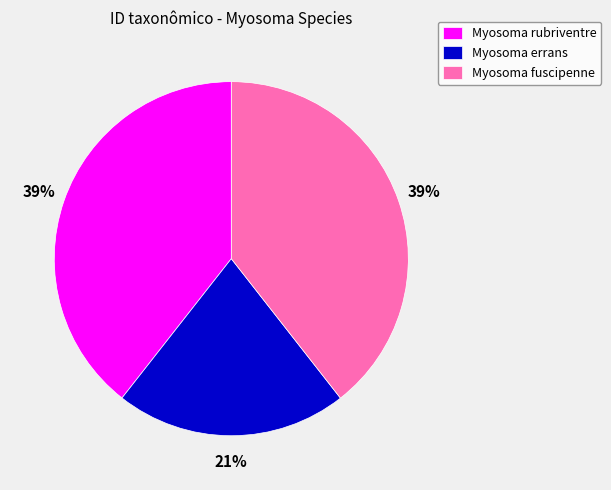

To the nearest percent, what is the combined percentage of Myosoma rubriventre and Myosoma errans?

61%